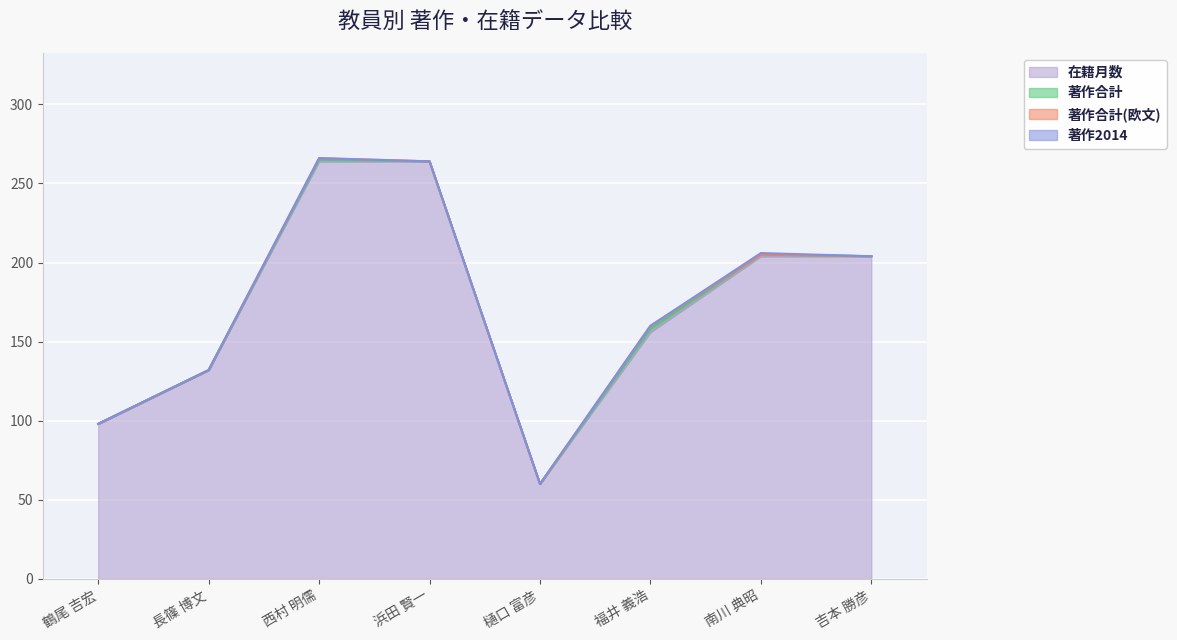

Which series has the largest total across all categories?

在籍月数